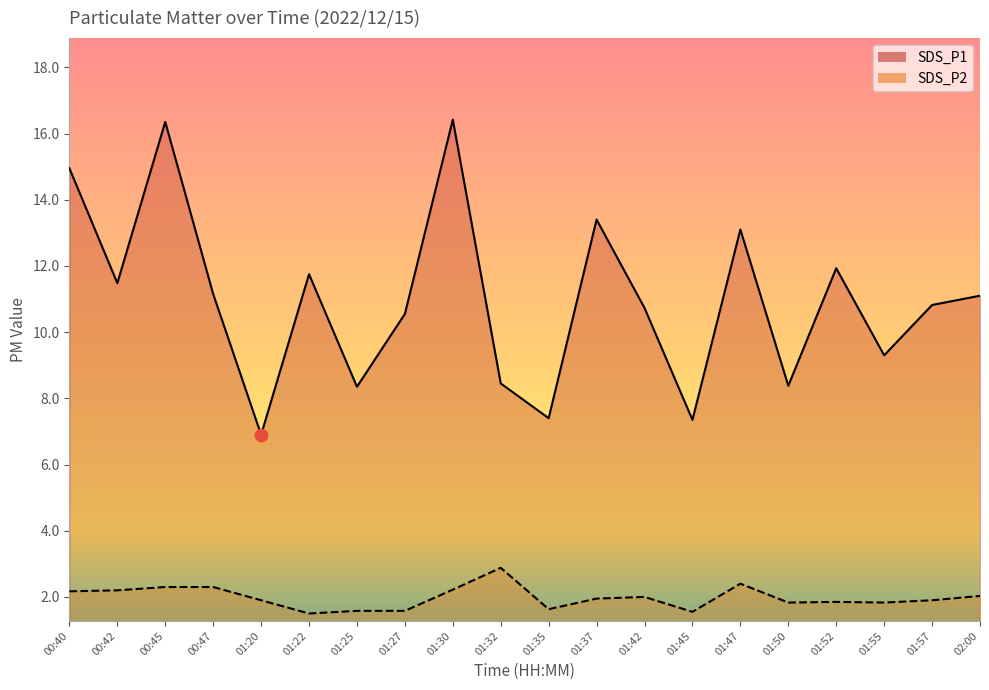

Which series reaches the minimum Y coordinate?

SDS_P2